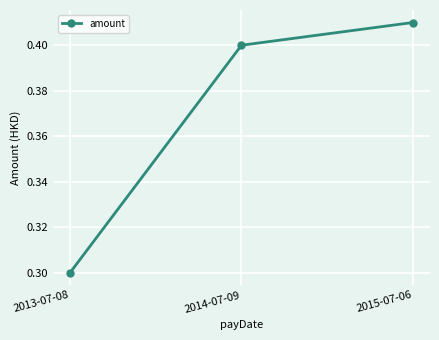

What is the smallest value displayed?

0.3